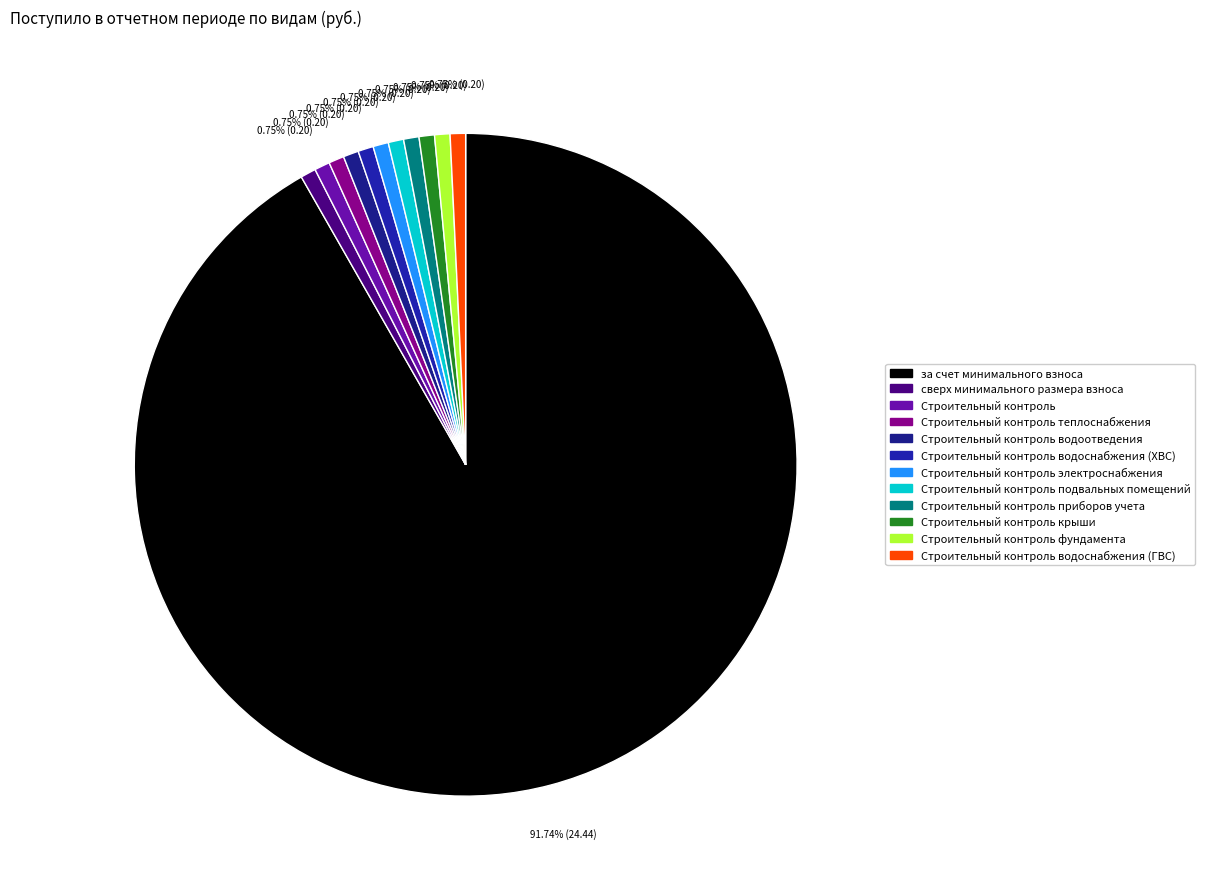

Is there a majority slice in this chart?

Yes